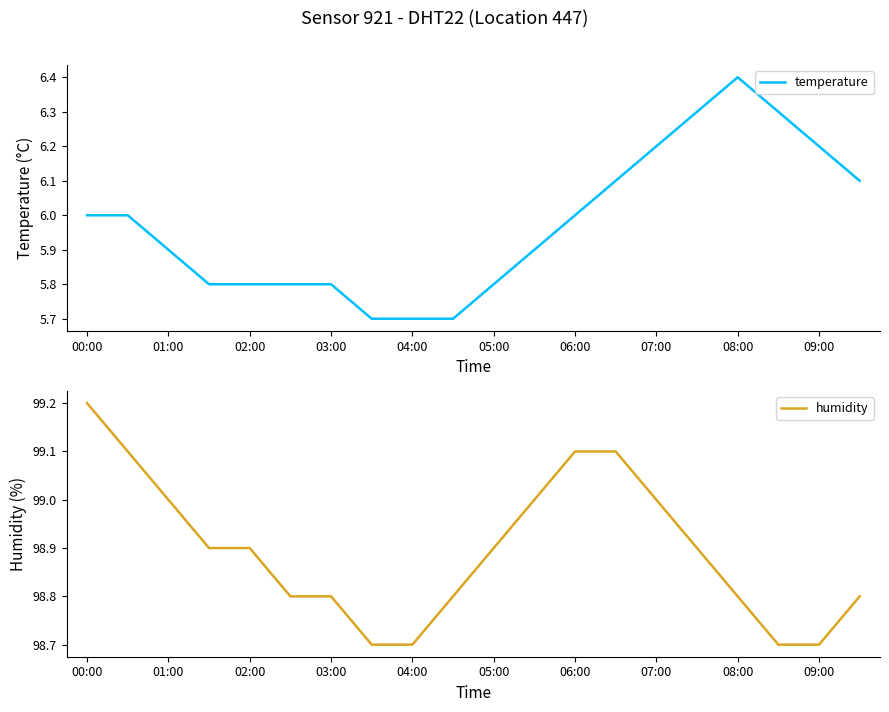

Count the temperature values in the range 5 to 6.

13